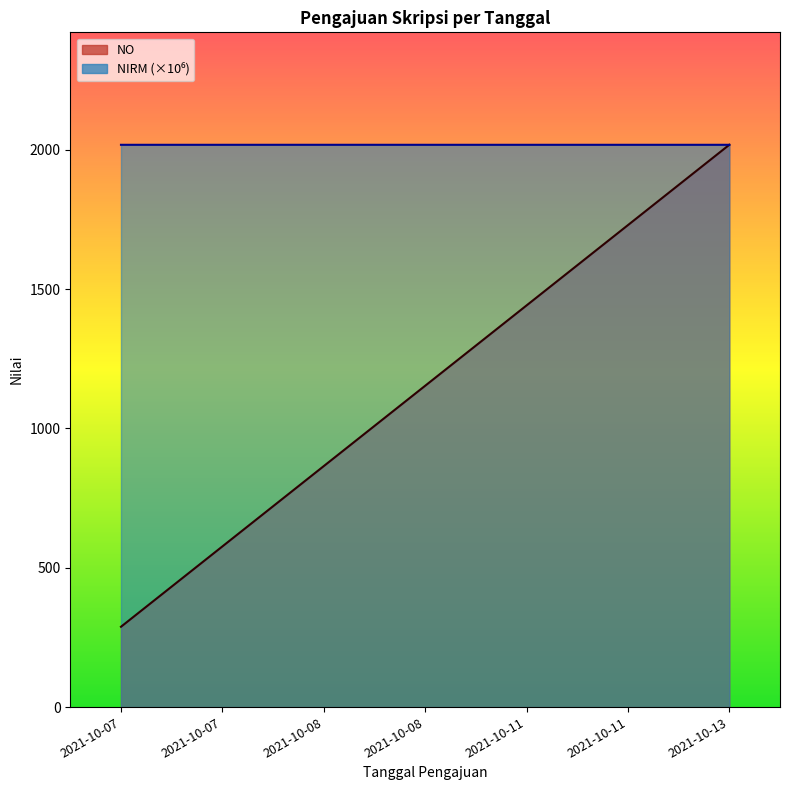

Rank the categories by NO value from highest to lowest.

2021-10-13, 2021-10-11, 2021-10-11, 2021-10-08, 2021-10-08, 2021-10-07, 2021-10-07